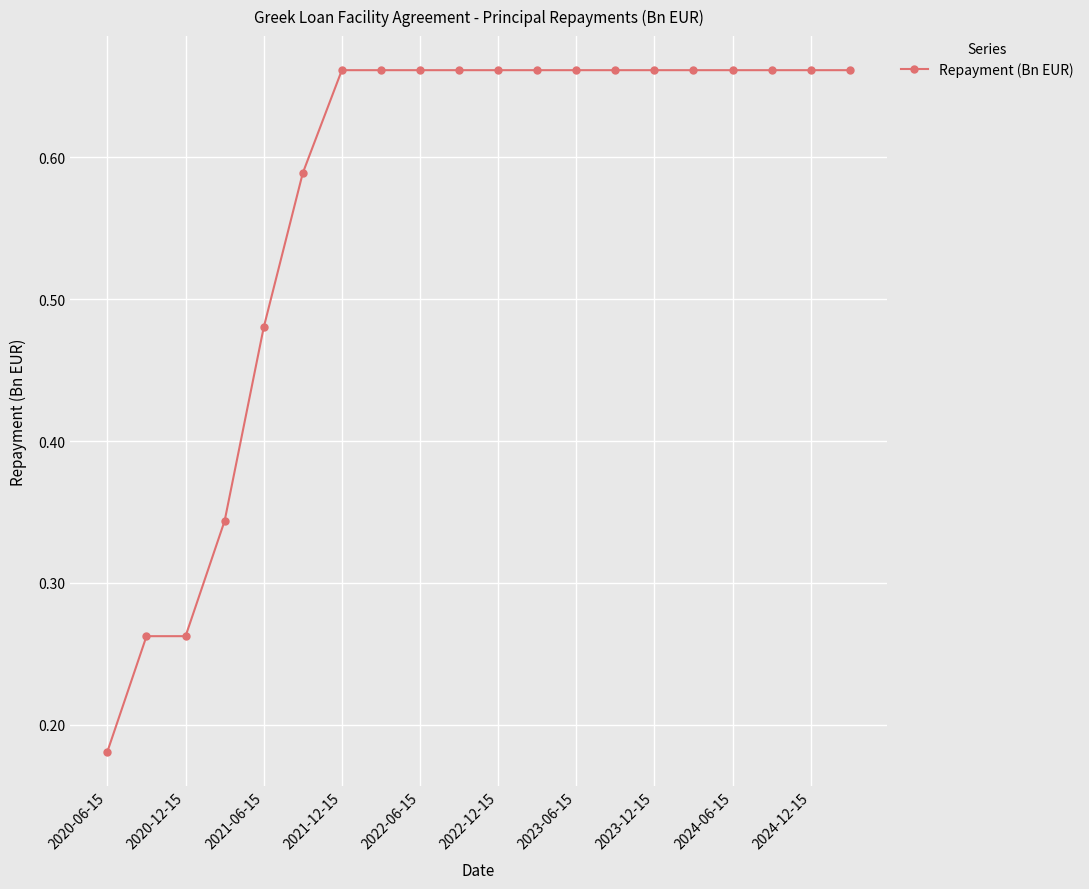

What is the difference between the maximum and second lowest values?

0.4